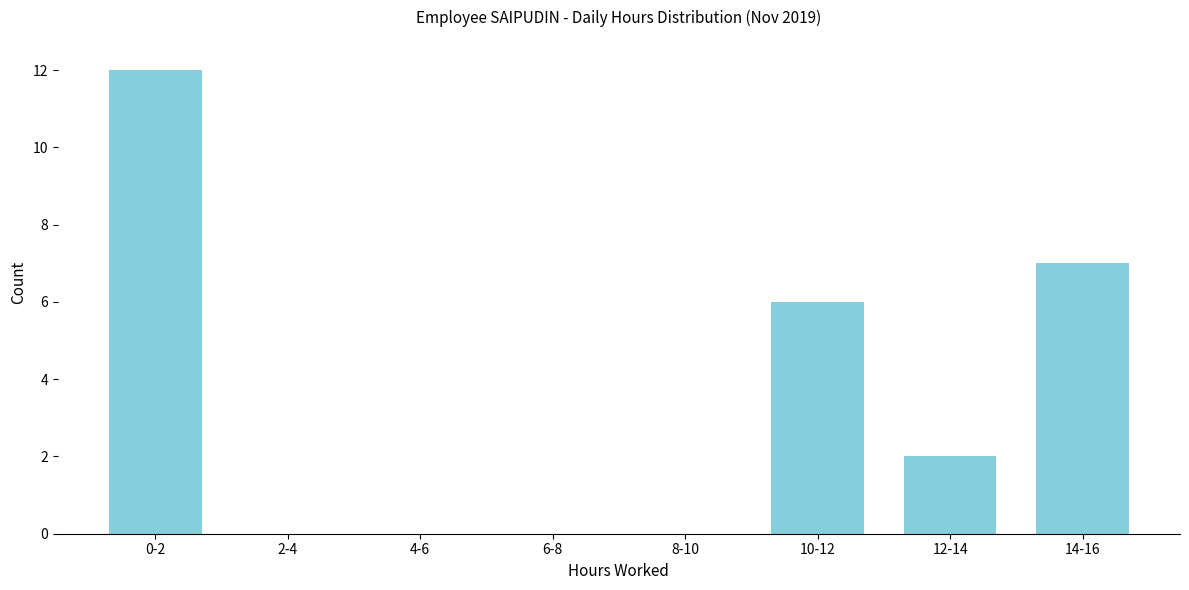

Reading right to left, extract all data points from this chart.

14-16=7	12-14=2	10-12=6	8-10=0	6-8=0	4-6=0	2-4=0	0-2=12